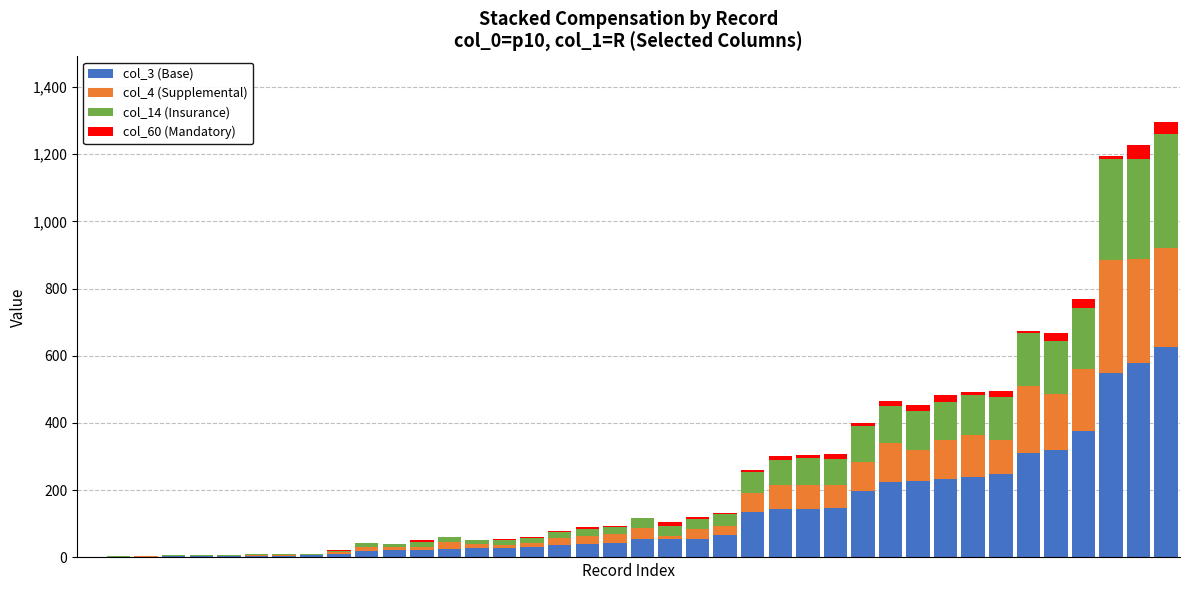

Does the chart contain stacked bars?

Yes